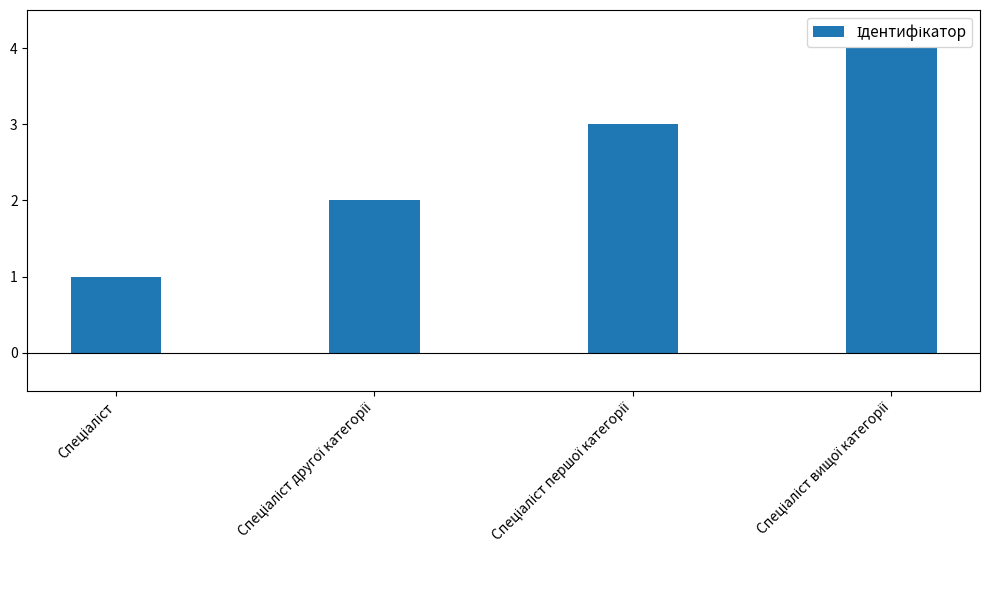

What is the greatest value displayed?

4